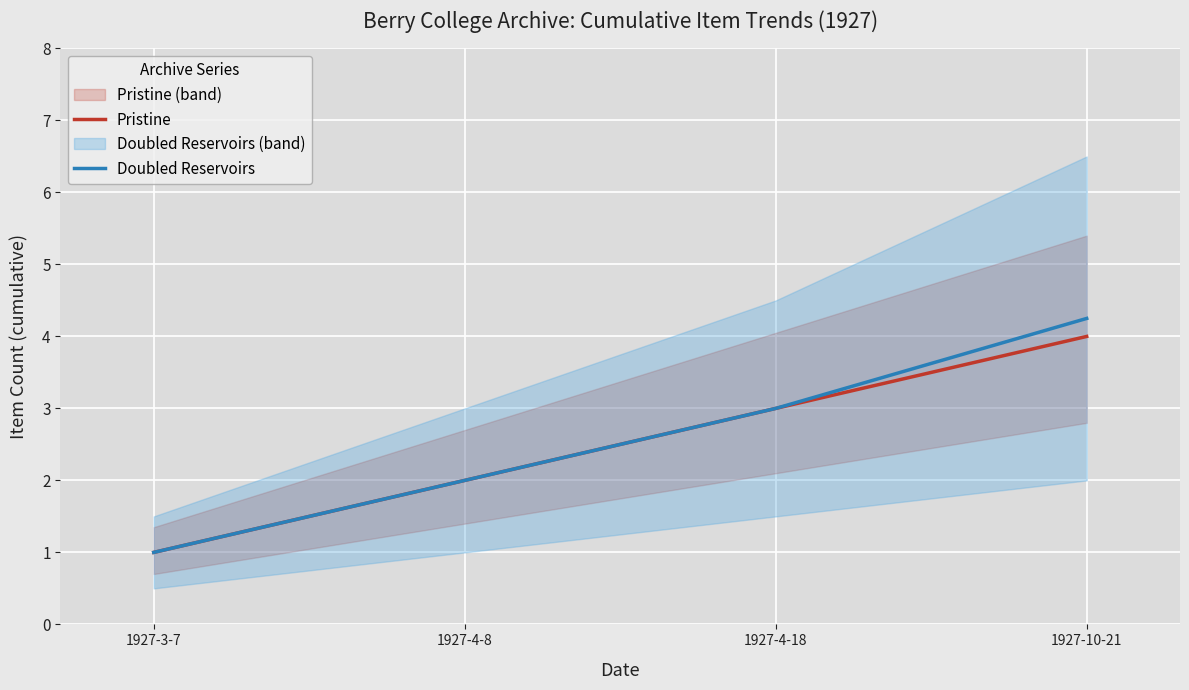

What is the total value across all series at 1927-3-7?

2.0